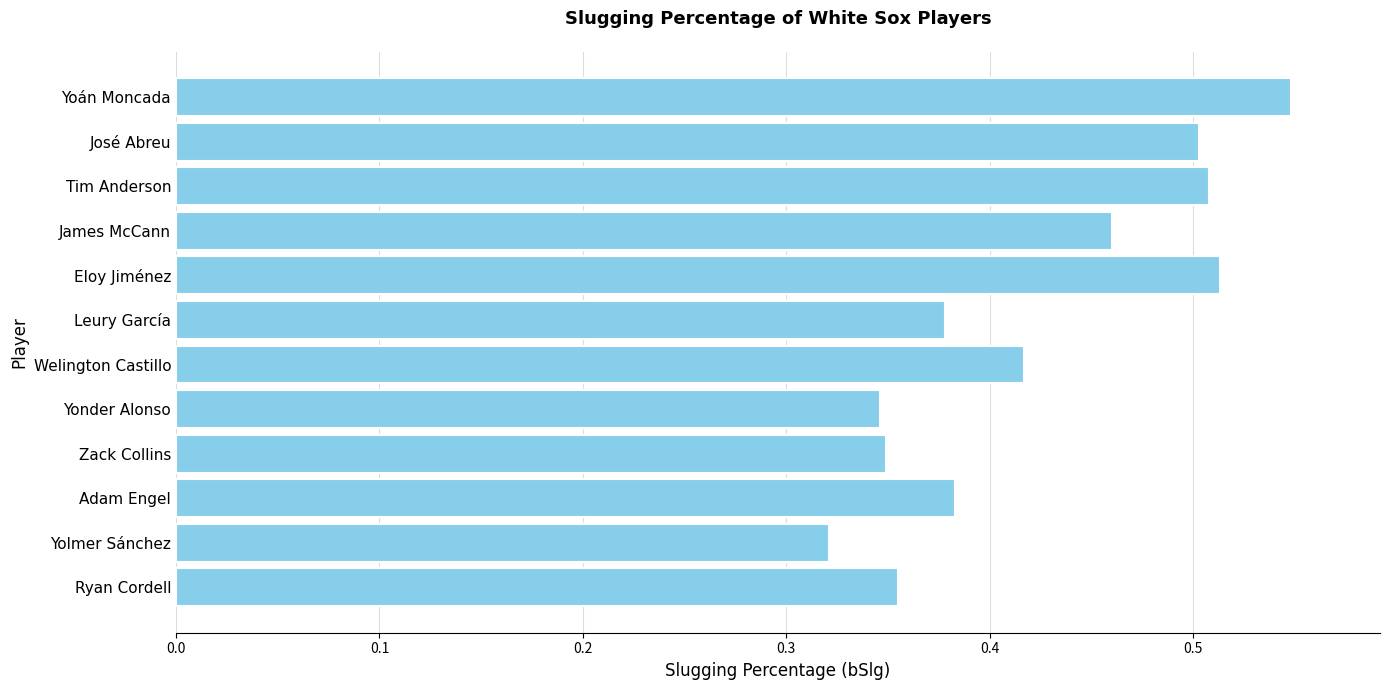

What is the sum of all values?

5.1